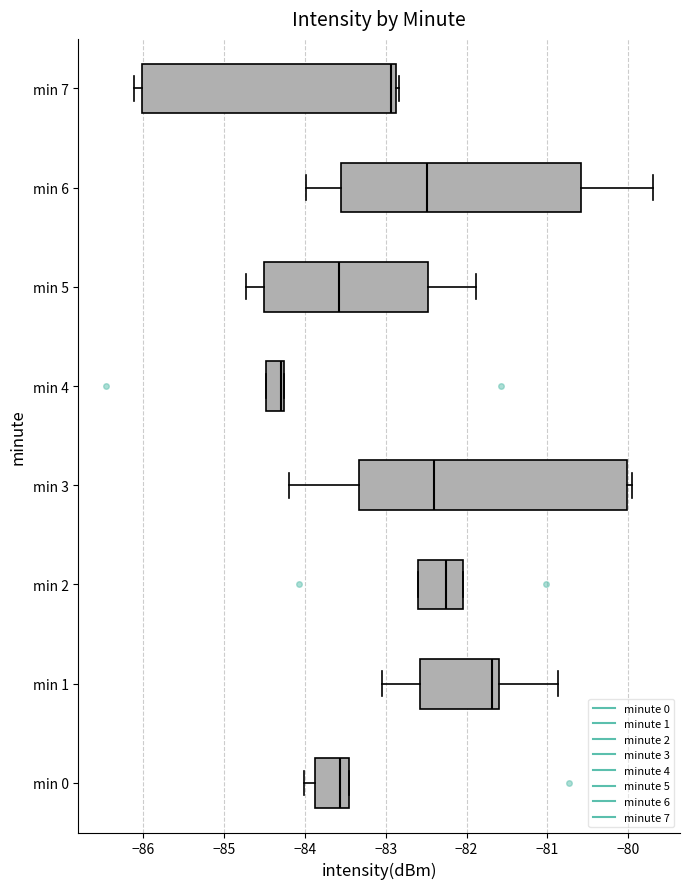

Which box has the furthest to the right median line?

min 1